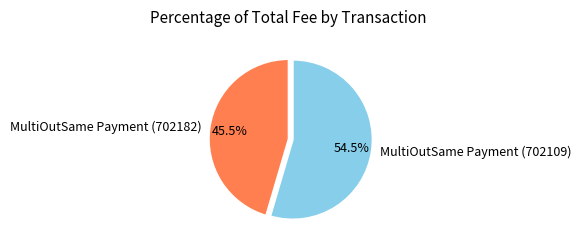

To the nearest percent, what is the combined percentage of MultiOutSame Payment (702182) and MultiOutSame Payment (702109)?

100%